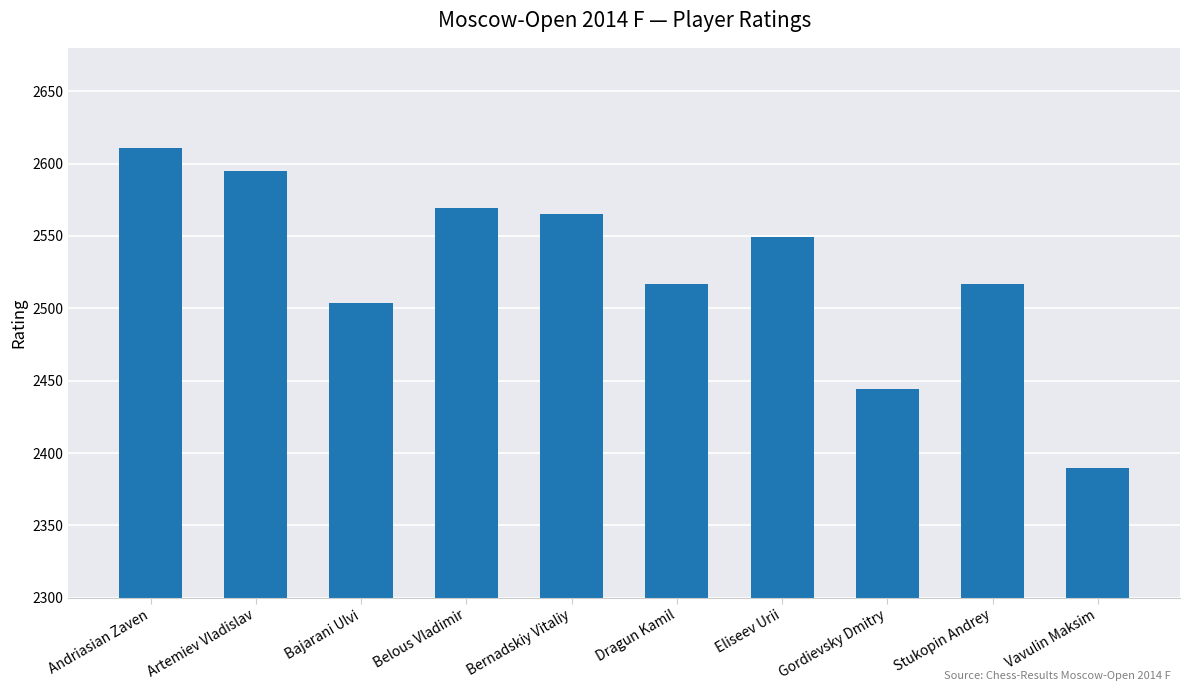

What value does the data have at Dragun Kamil, to the nearest 50?

2500